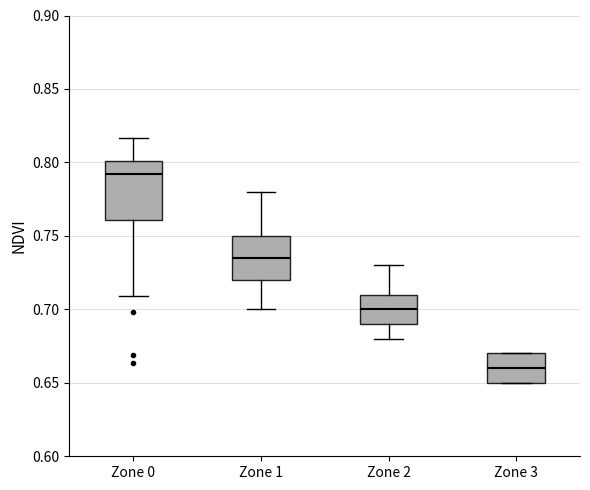

Reading left to right, transcribe this box plot: for each box, give where its median line is, the range the box spans, and where its two whiskers end, as read against the y-axis. The values are not printed on the chart, so give them approximately, as read against the axis.

Zone 0: median 0.790, box 0.760 to 0.800, whiskers 0.710 to 0.815
Zone 1: median 0.735, box 0.720 to 0.750, whiskers 0.700 to 0.780
Zone 2: median 0.700, box 0.690 to 0.710, whiskers 0.680 to 0.730
Zone 3: median 0.660, box 0.650 to 0.670, whiskers 0.650 to 0.670